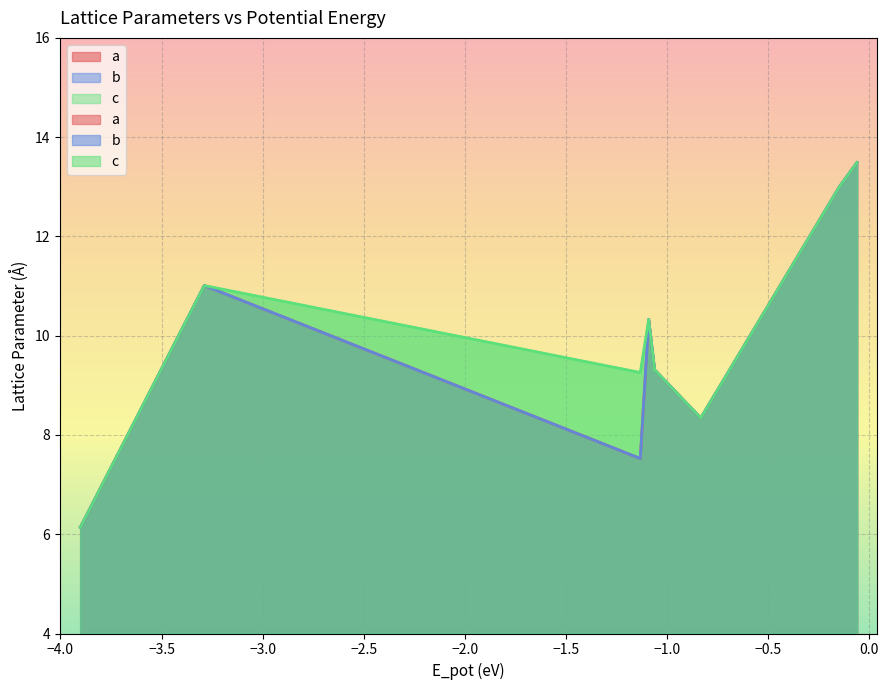

How many data points in b are above 9?

10